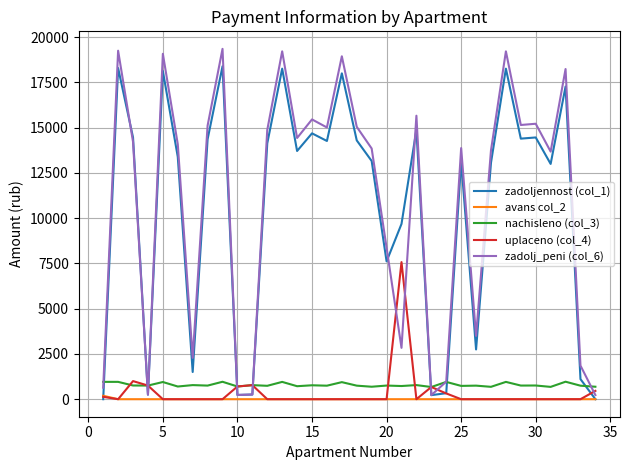

What is the highest value of the uplaceno (col_4) series?

7571.6